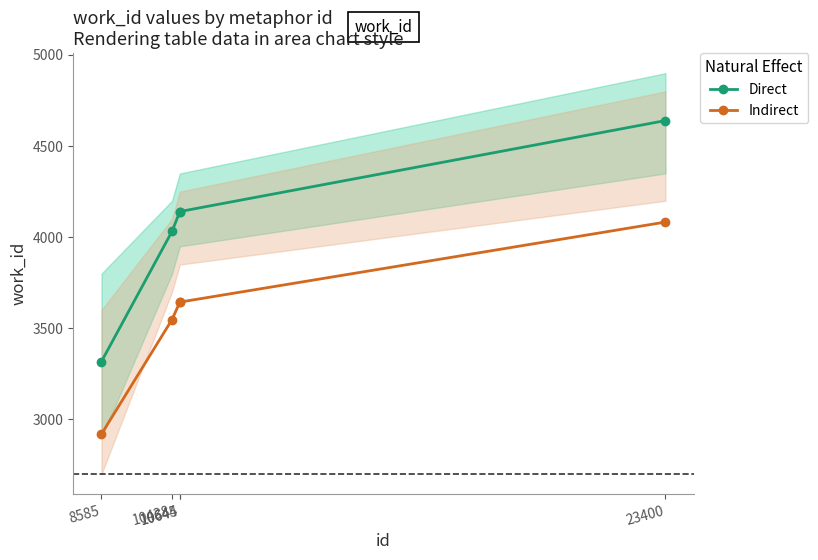

True or false: Indirect and Direct intersect in this chart.

False